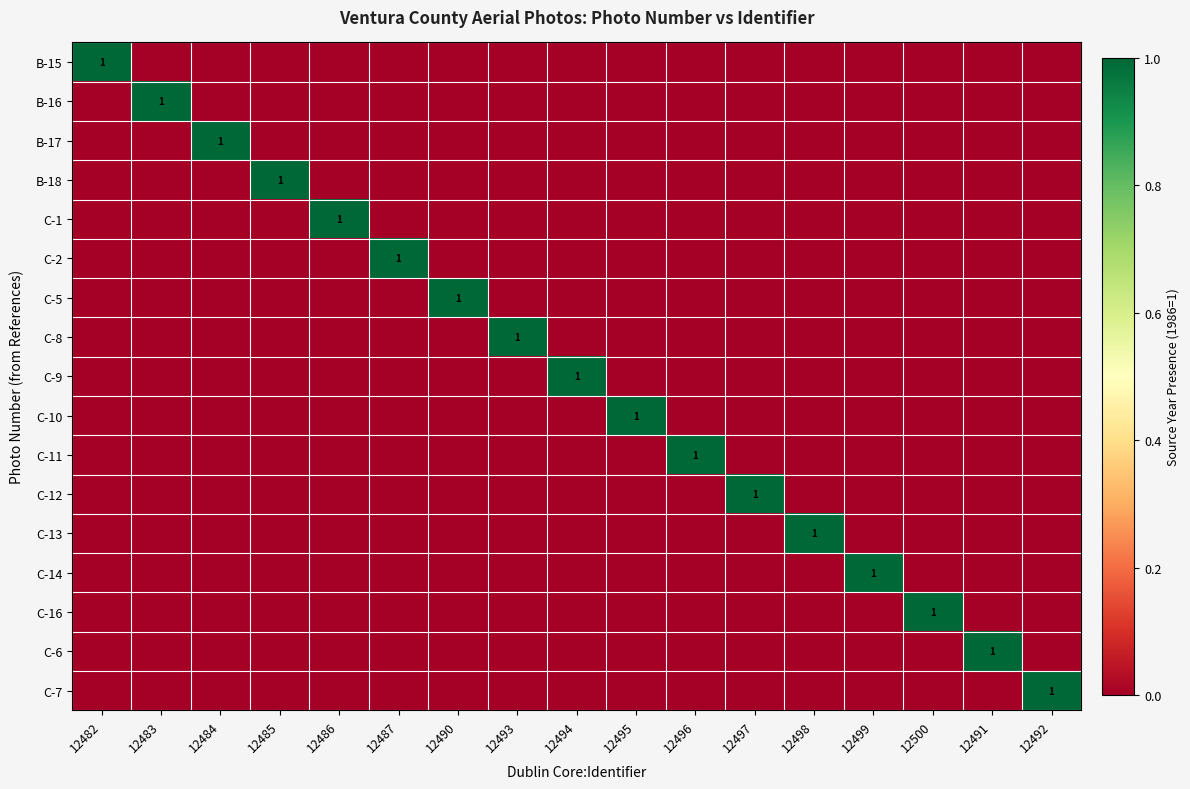

The C-13 series shows 2 at 12498. True or false?

False